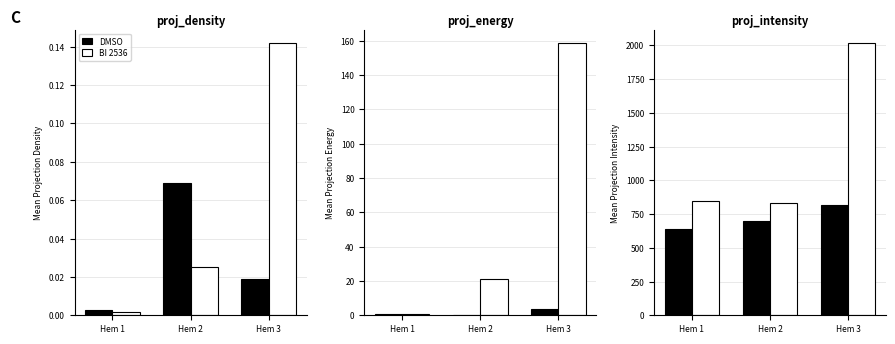

At which category is the sum across all series the highest?

Hem 3